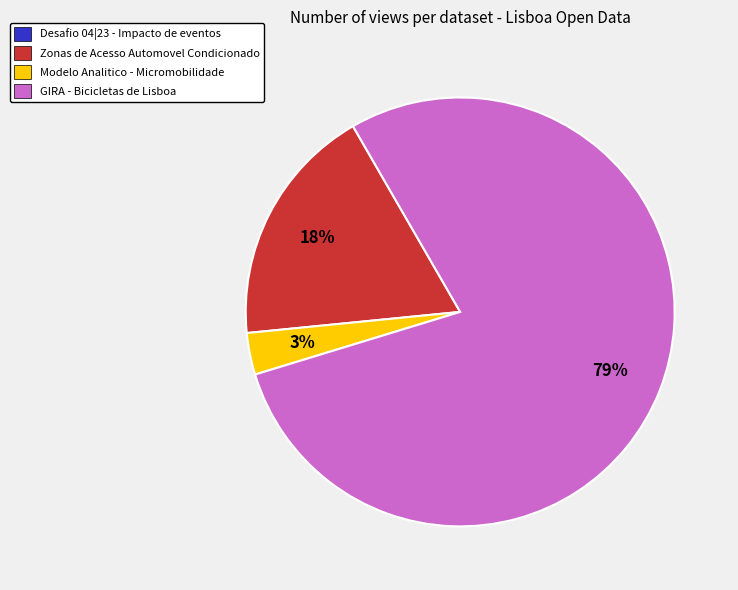

Which slice represents more than half of the pie?

GIRA - Bicicletas de Lisboa